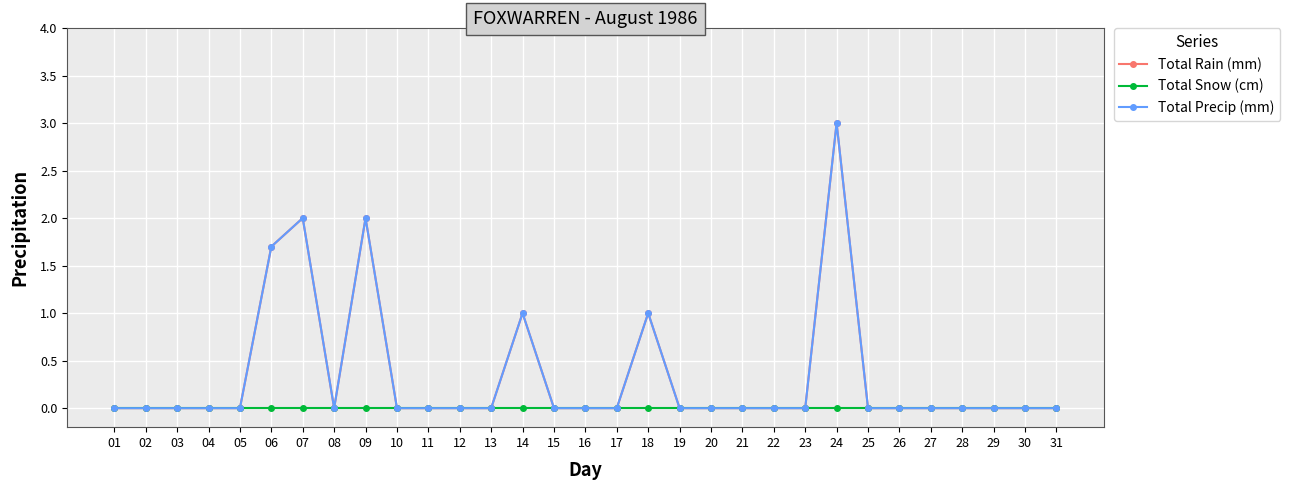

What is the difference between the highest and lowest values at 07?

2.0